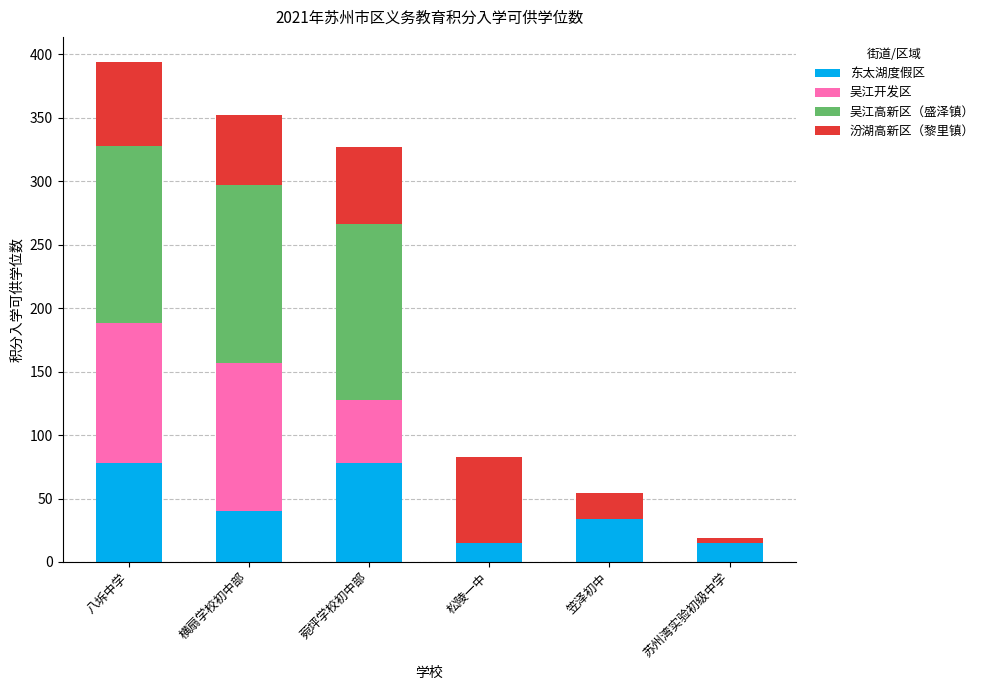

True or false: 东太湖度假区 has a value of 15 at 横扇学校初中部.

False